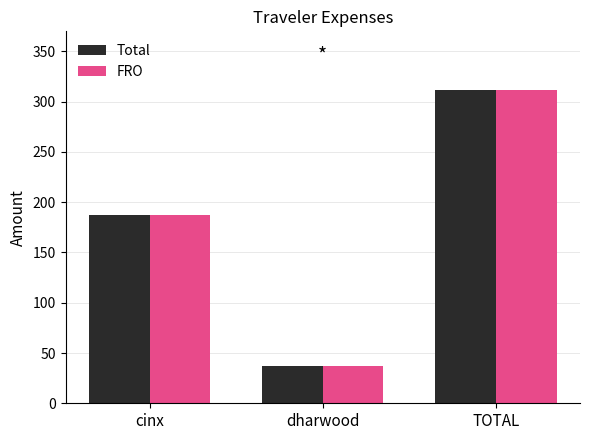

At which category is the sum across all series the highest?

TOTAL